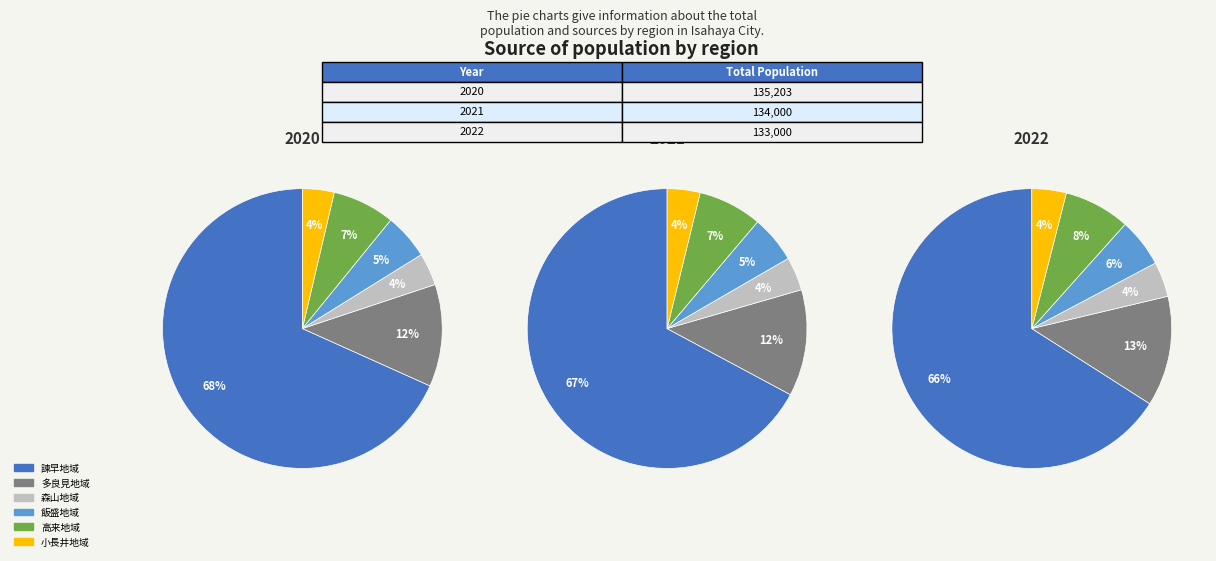

To the nearest percent, what portion does 多良見地域 represent?

12%